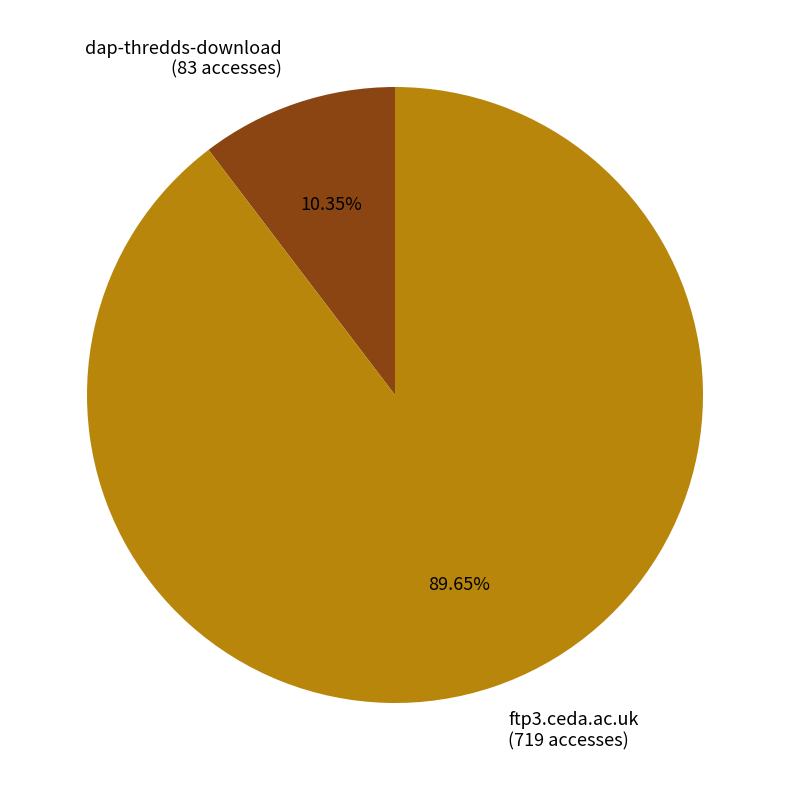

Is there a majority slice in this chart?

Yes